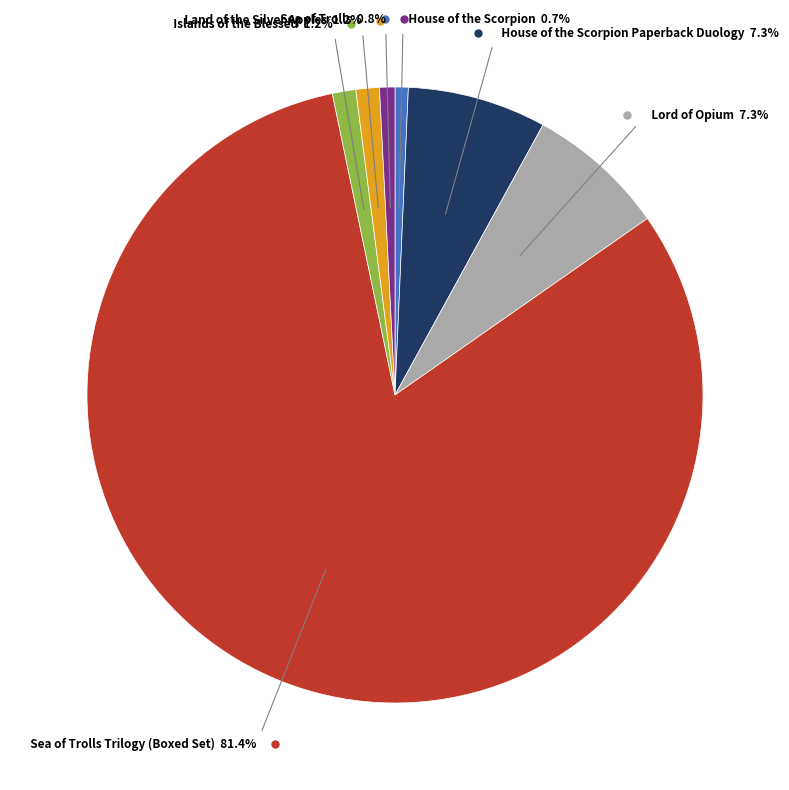

Which category has the biggest portion of the pie?

Sea of Trolls Trilogy (Boxed Set)